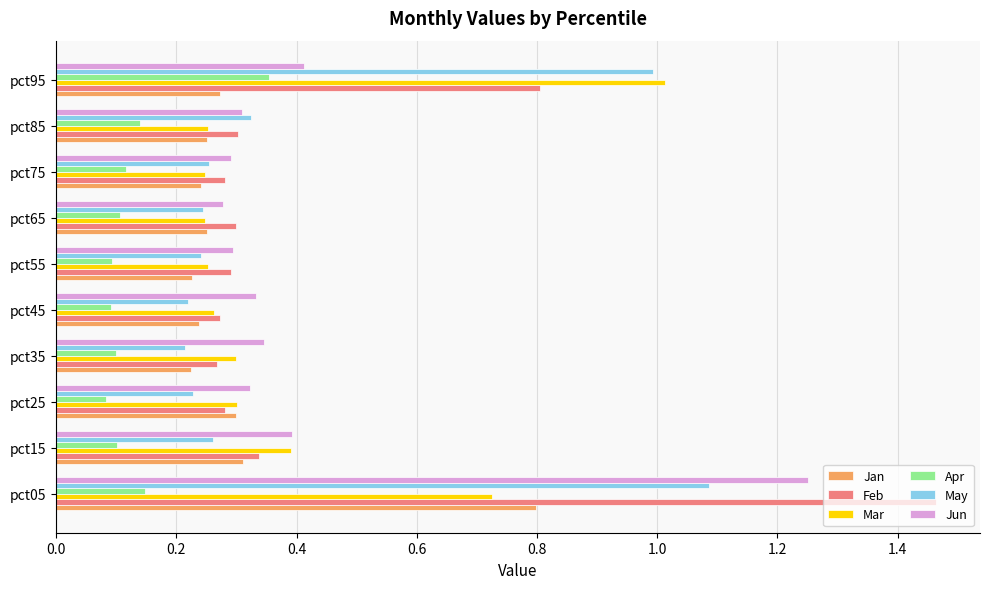

Count the Apr values in the range 0 to 1.

10